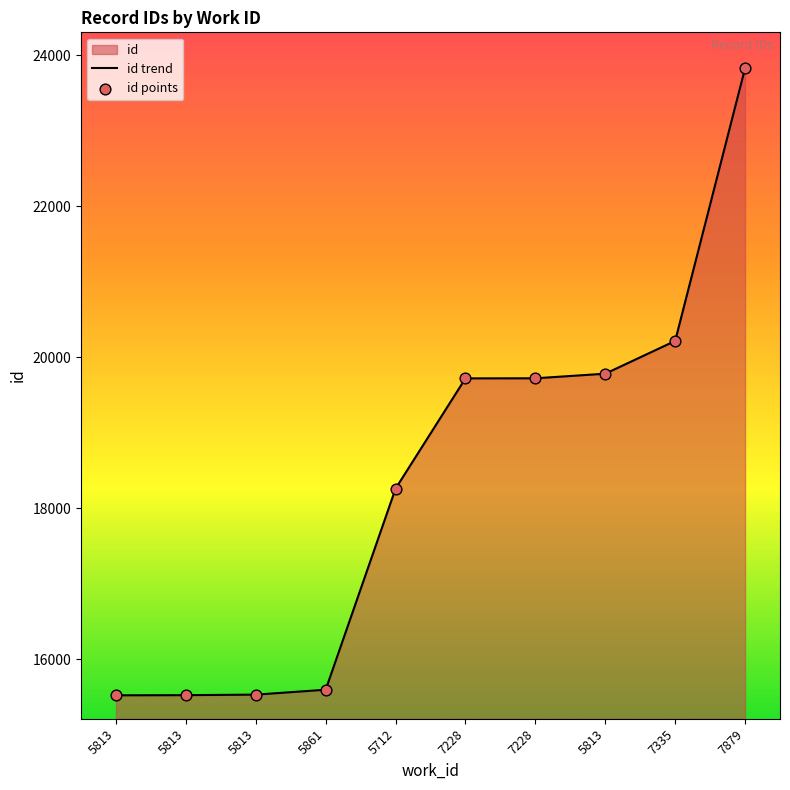

How many lines are shown in the chart?

1